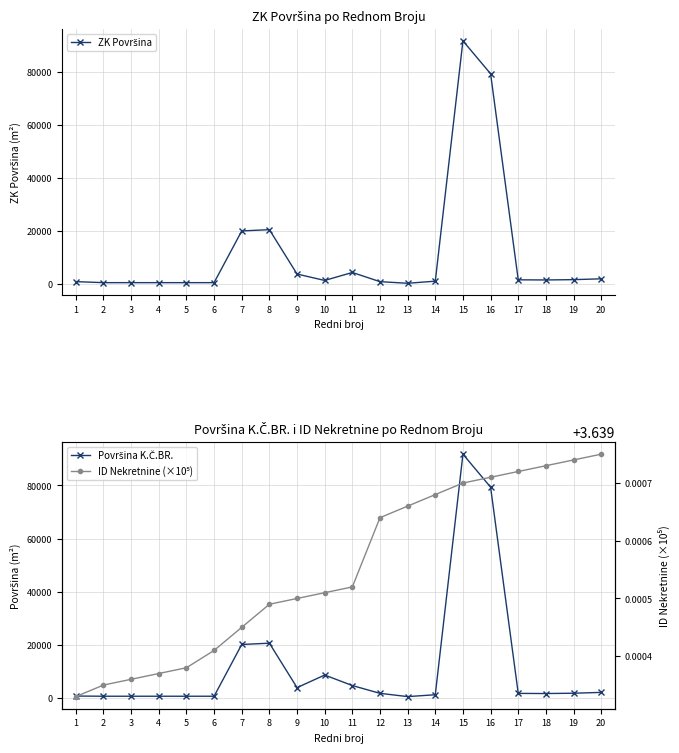

Reading right to left, what are all the values shown in this chart?

ZK Površina: 2061.0	1747.0	1632.0	1683.0	79360.0	91776.0	1172.0	382.0	984.0	4452.0	1447.0	3858.0	20591.0	20110.0	615.0	615.0	615.0	615.0	615.0	996.0
Površina K.Č.BR.: 2061.0	1747.0	1632.0	1683.0	79360.0	91776.0	1172.0	476.0	1705.0	4639.0	8596.0	3858.0	20591.0	20110.0	615.0	615.0	615.0	615.0	615.0	683.0
ID Nekretnine (×10⁵): 3.6	3.6	3.6	3.6	3.6	3.6	3.6	3.6	3.6	3.6	3.6	3.6	3.6	3.6	3.6	3.6	3.6	3.6	3.6	3.6